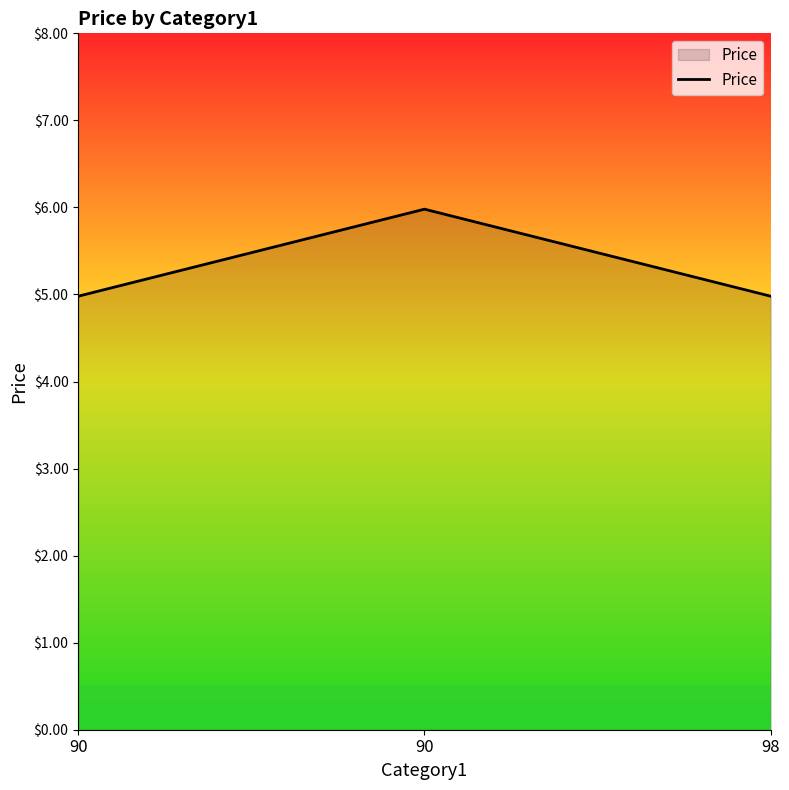

What is the value of the 3rd point from the left?

5.0